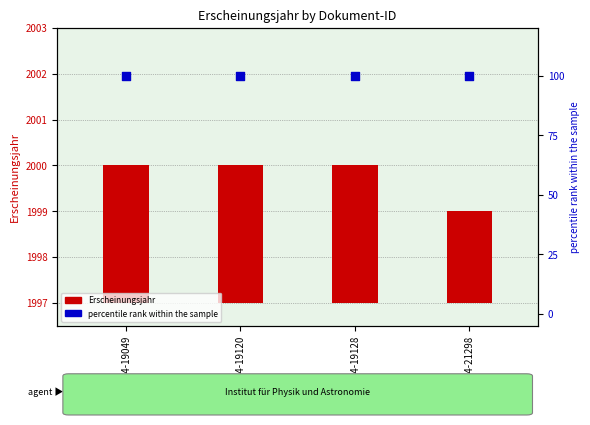

At how many categories does at least one series exceed 81?

4